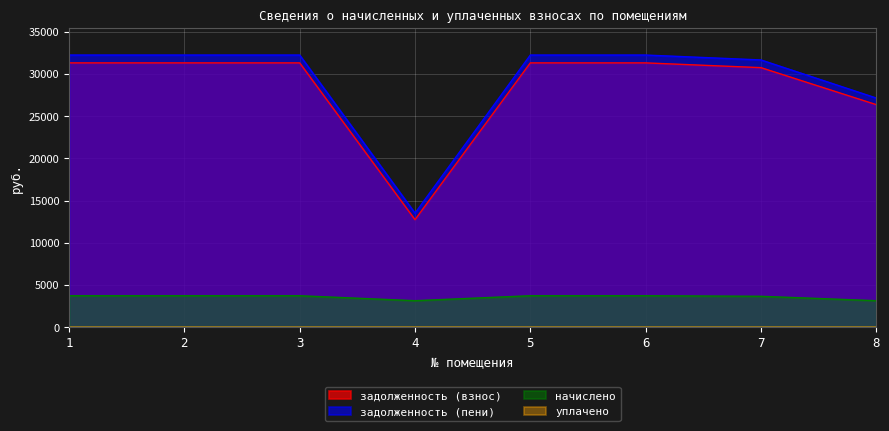

What value does the начислено series have at 4?

3132.2